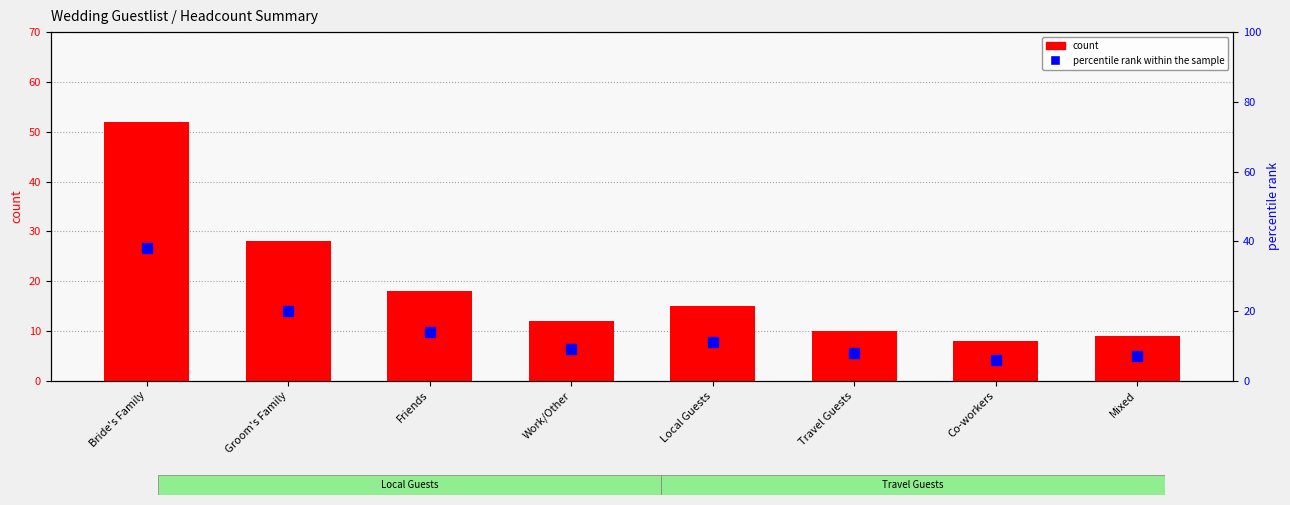

Reading right to left, list all the values displayed in this chart.

count: 9	8	10	15	12	18	28	52
percentile rank within the sample: 7	6	8	11	9	14	20	38